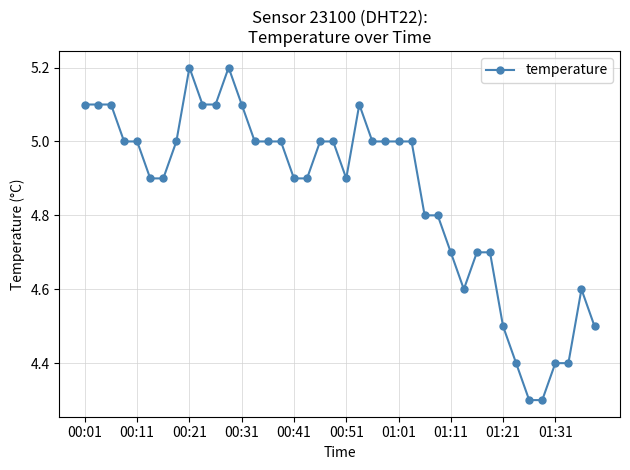

What is the difference between the second highest and second lowest values?

0.9